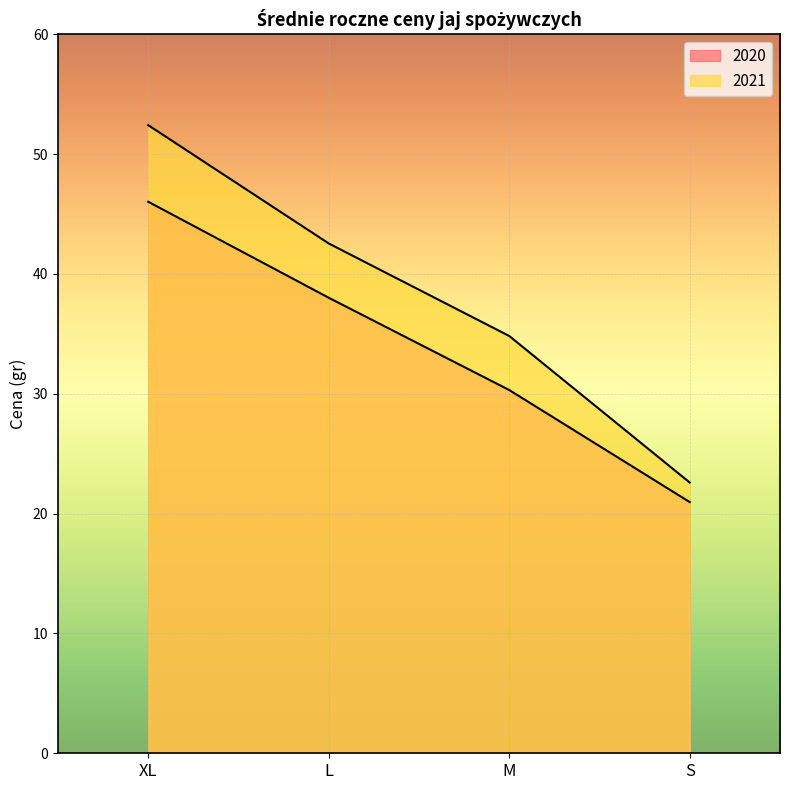

At XL, list the series in order from largest to smallest.

2021, 2020